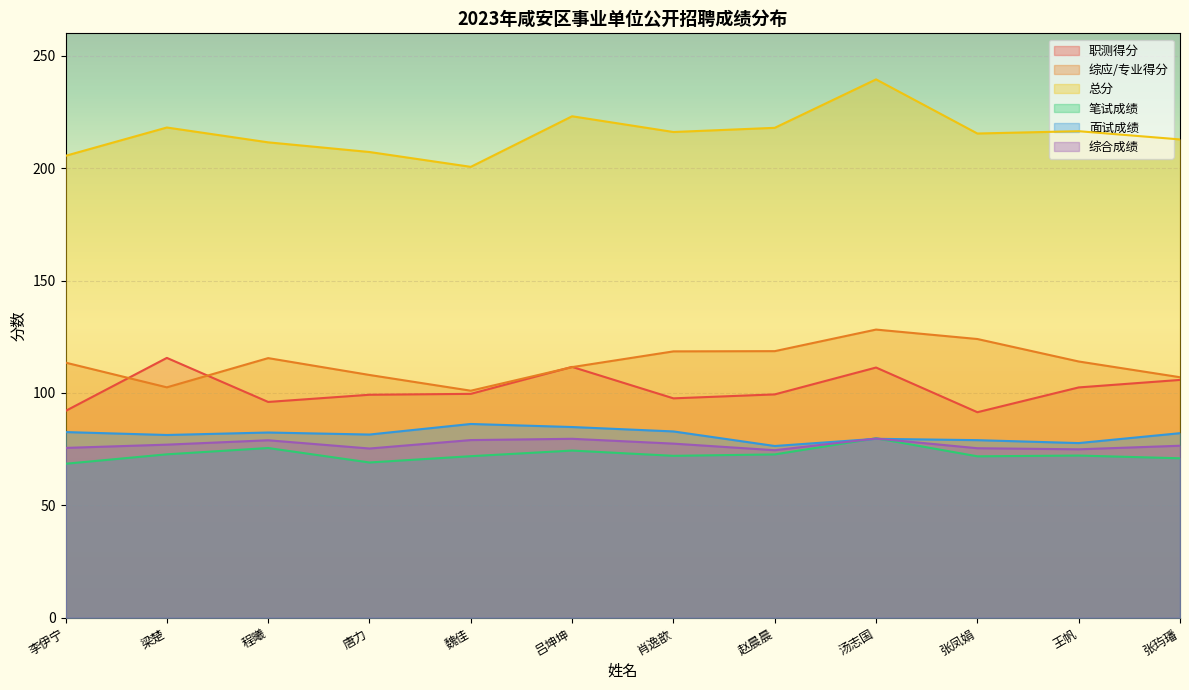

What is the maximum value shown in the chart?

239.5